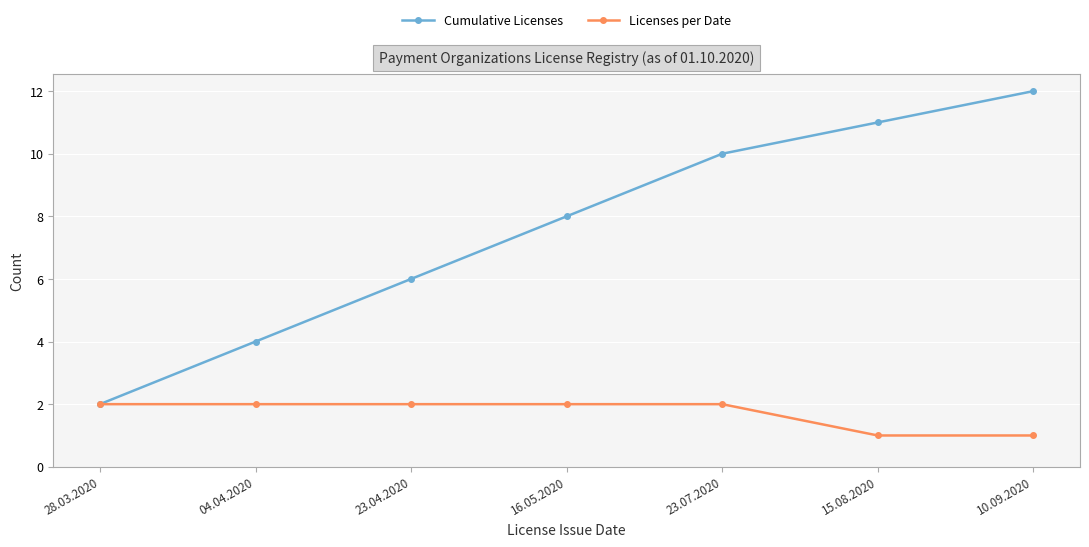

What is the greatest value displayed?

12